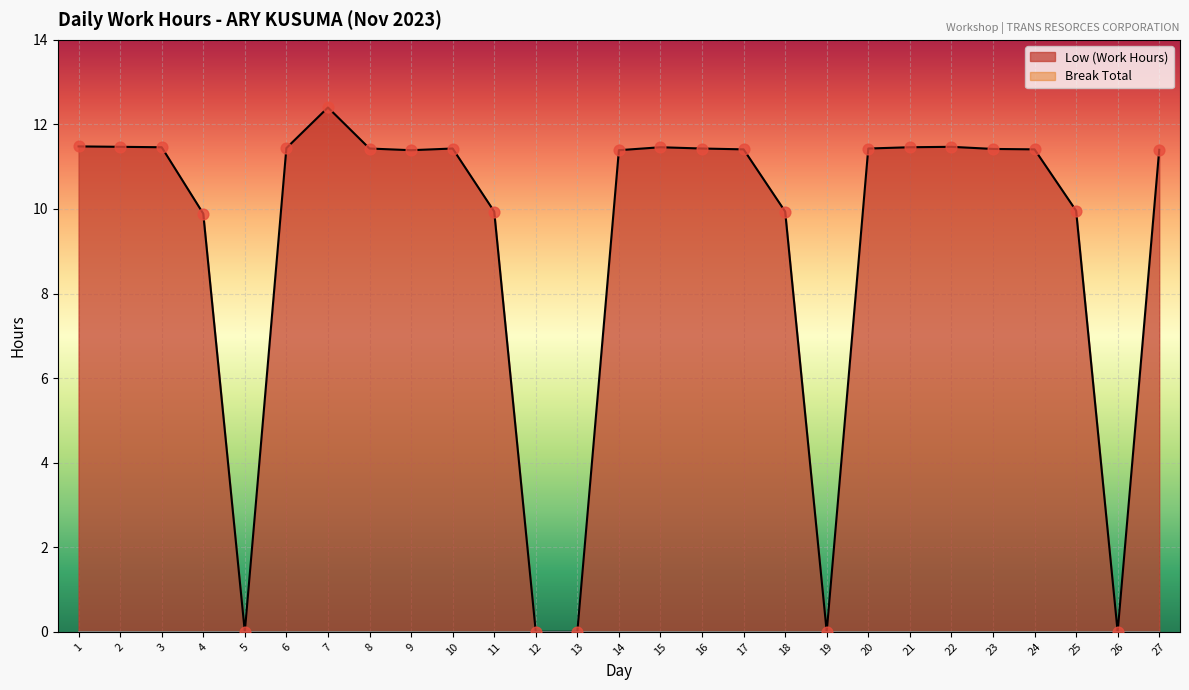

What is the change in value from 4 to 22?

+1.6